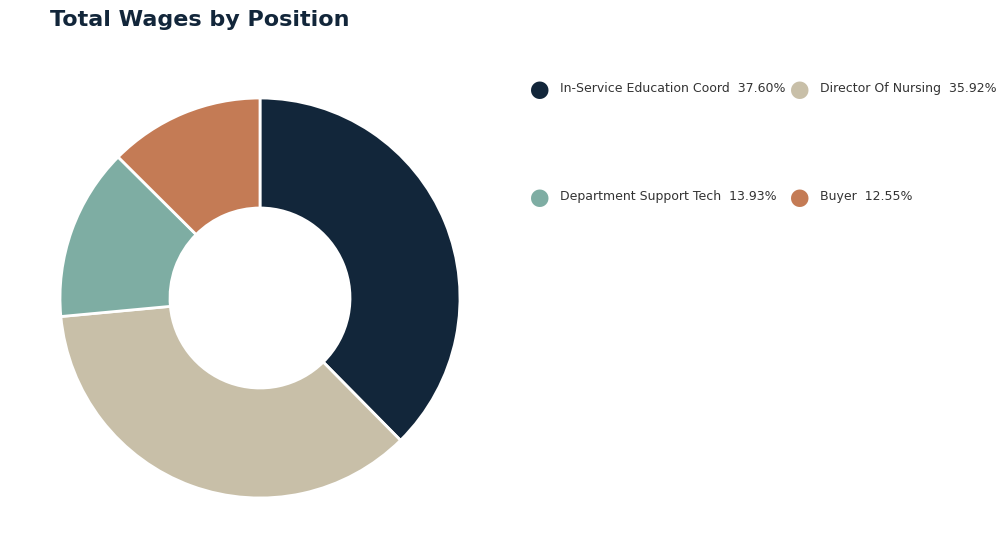

Is there a majority slice in this chart?

No